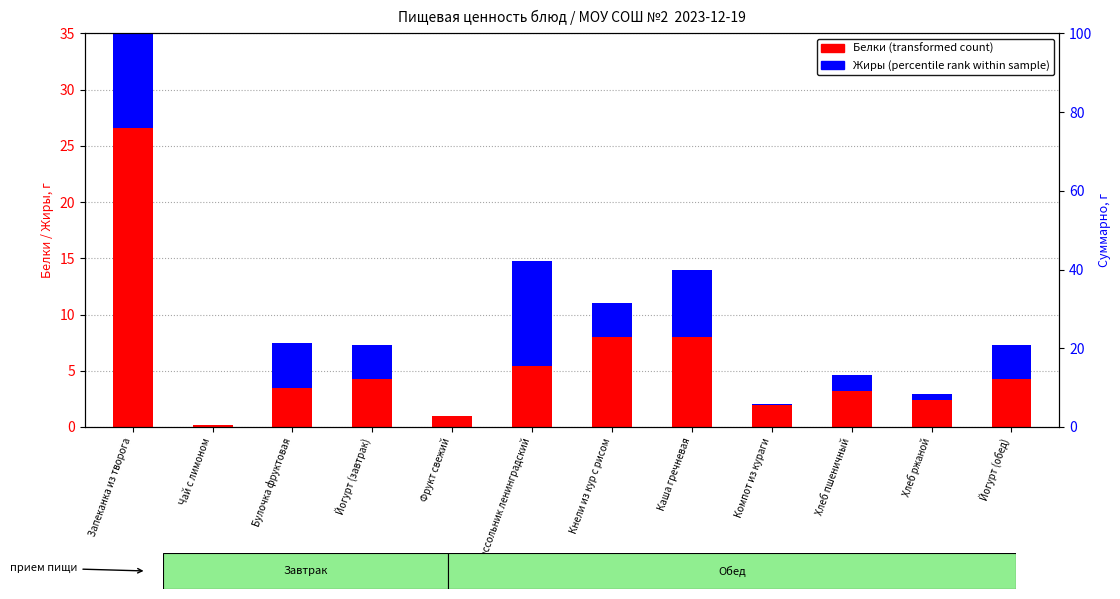

Which has a higher value, Булочка фруктовая or Йогурт (завтрак)?

Йогурт (завтрак)